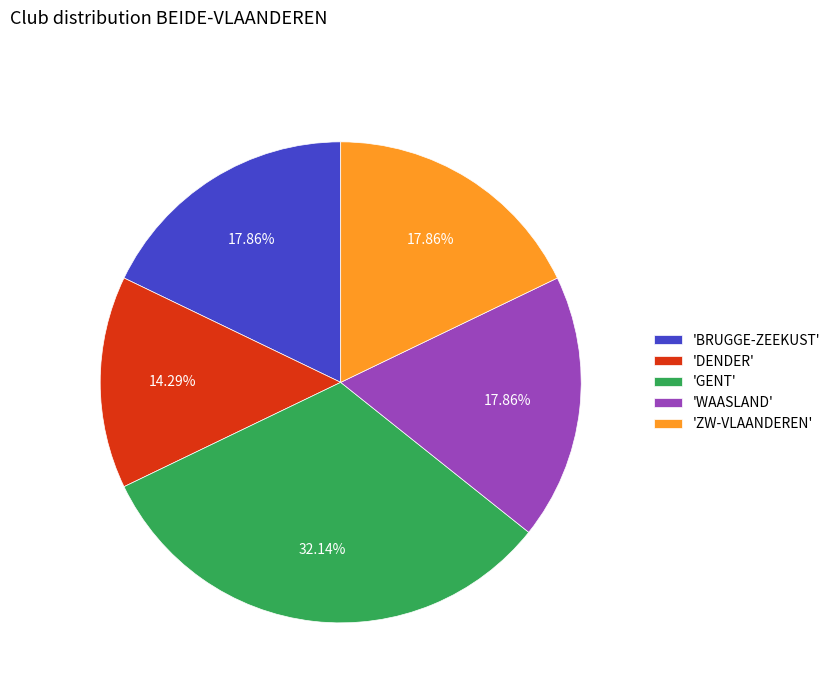

To the nearest percent, what is the difference between the largest and smallest slice percentages?

18%